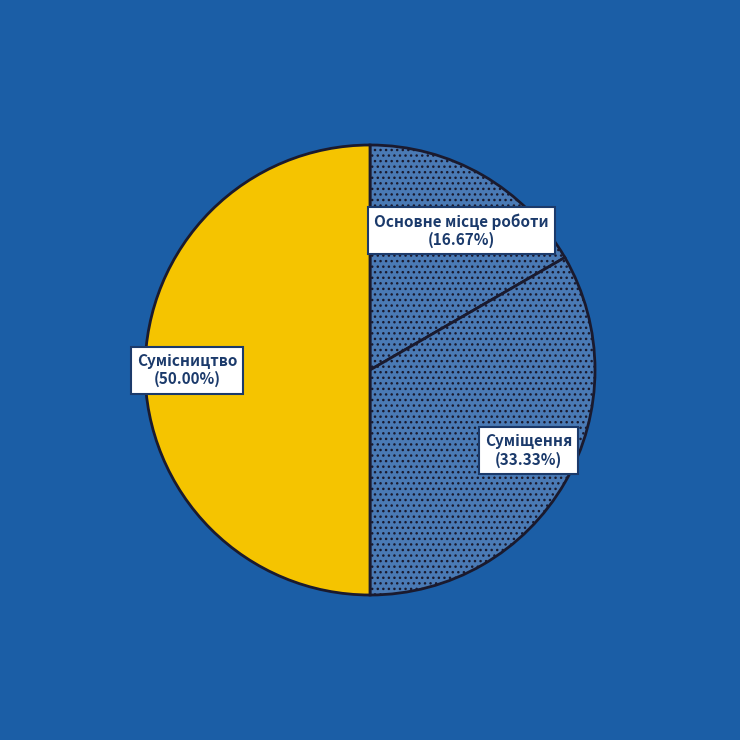

Does Суміщення represent more than half of the total?

No